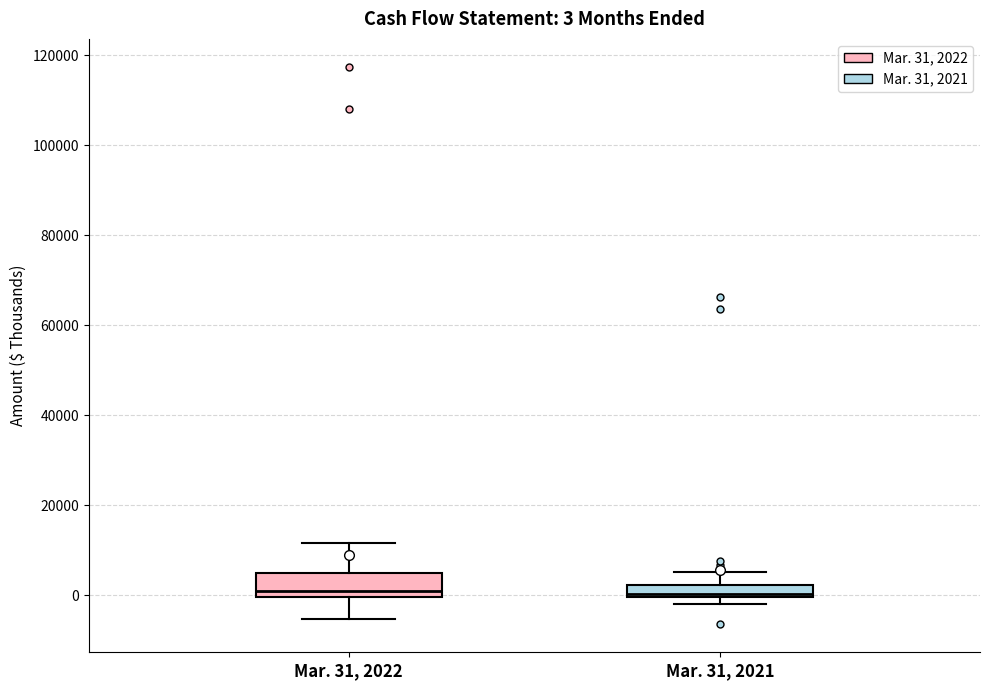

Comparing the boxes themselves (not the whiskers), which one is the tallest?

Mar. 31, 2022